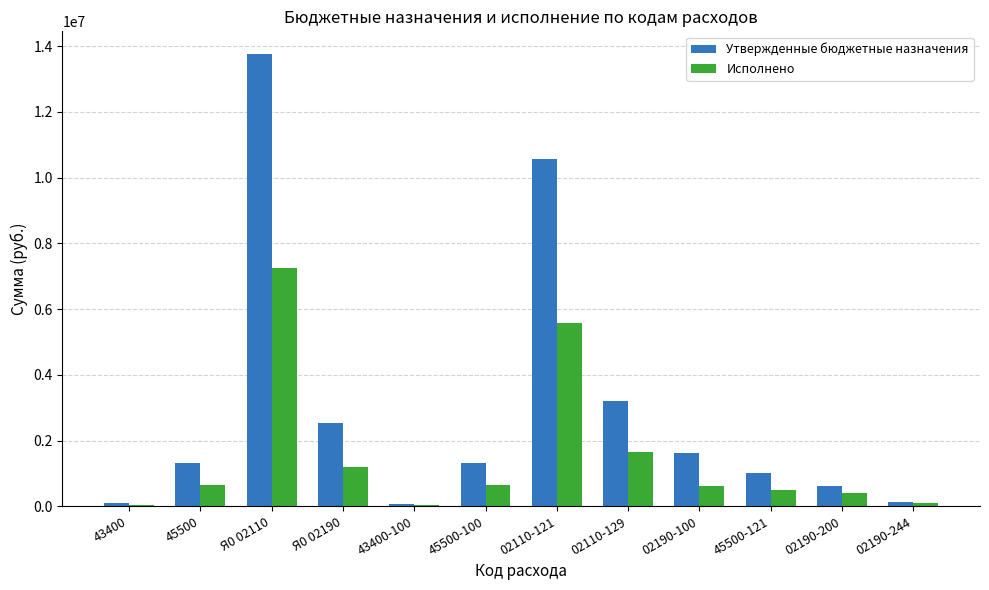

Which series changed the most between 43400-100 and 02110-129?

Утвержденные бюджетные назначения